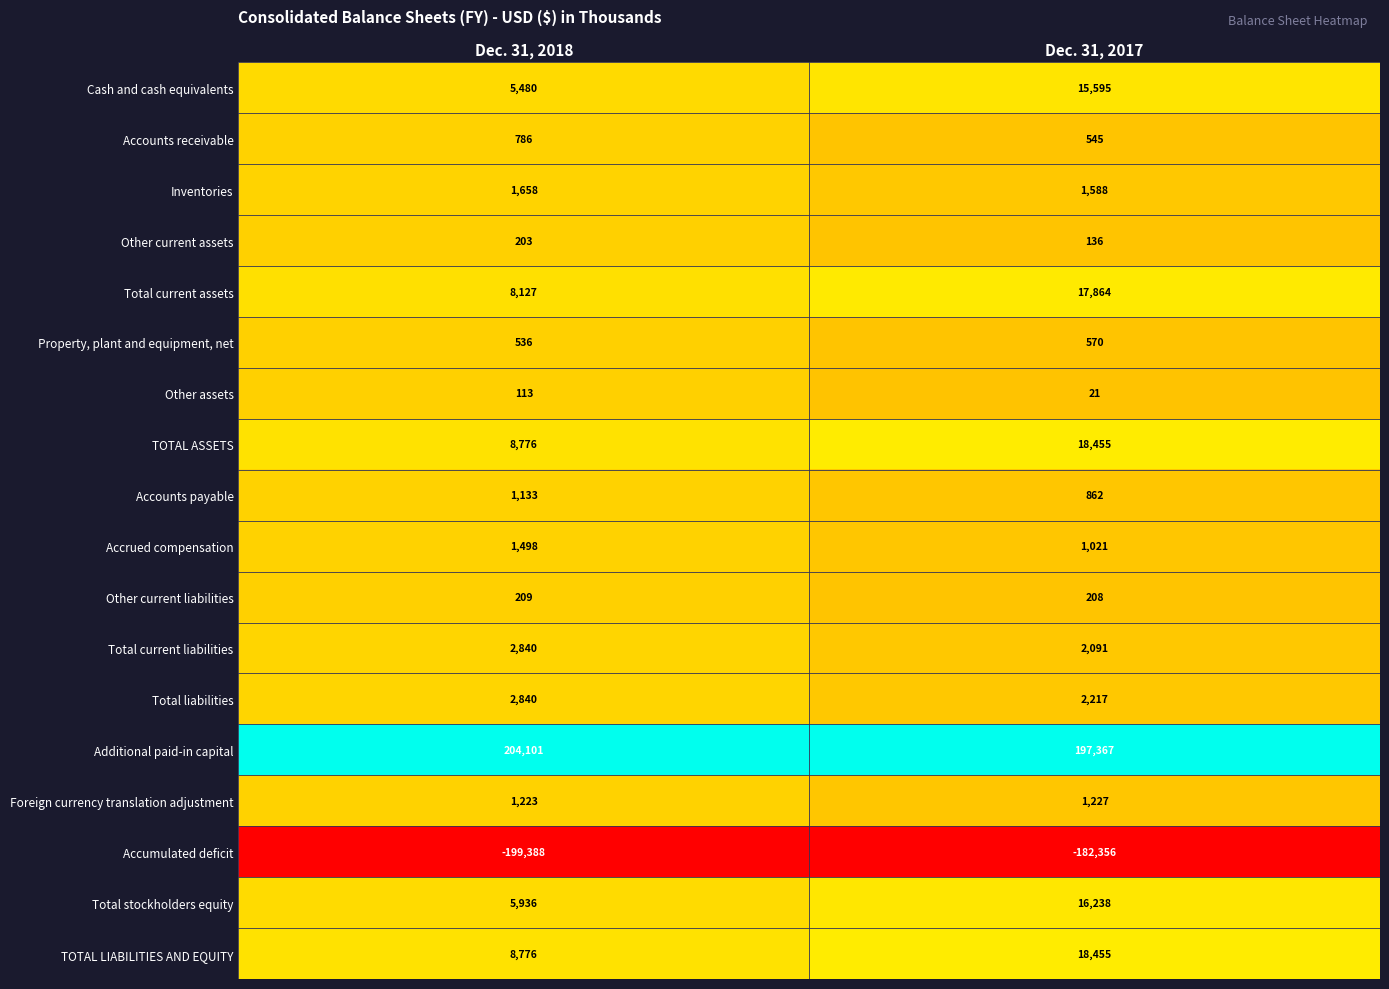

Rank the categories by Property, plant and equipment, net value from highest to lowest.

Dec. 31, 2017, Dec. 31, 2018